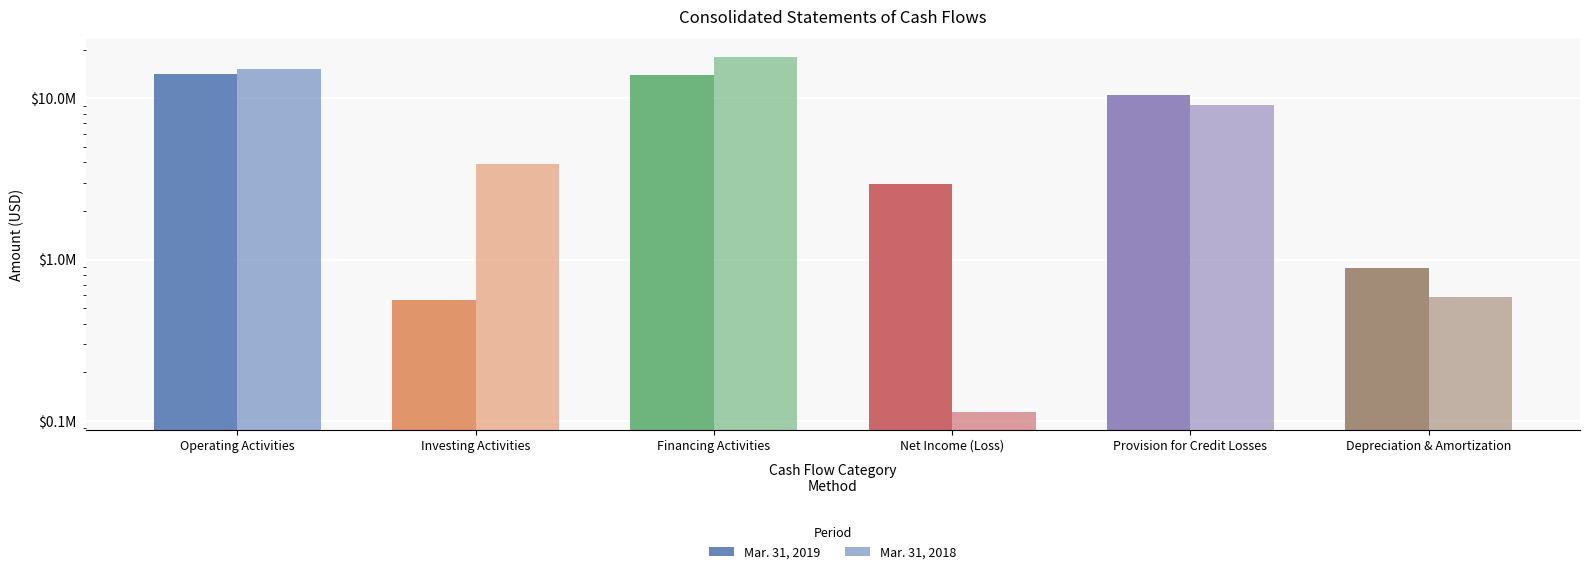

What is the value of the Mar. 31, 2018 bar at the 4th from the left?

114000